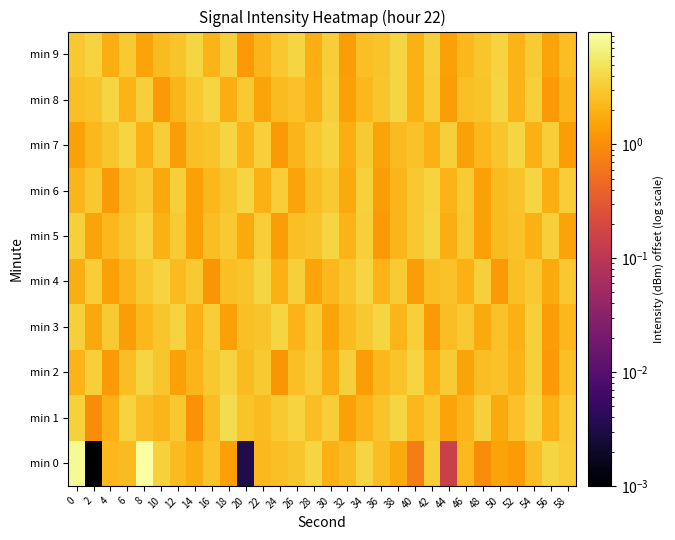

At which category does the chart reach its minimum across all series?

2